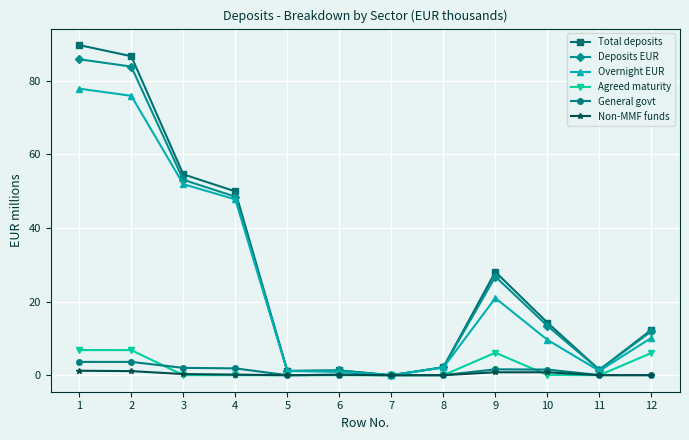

Which series has the largest range (max minus min)?

Total deposits